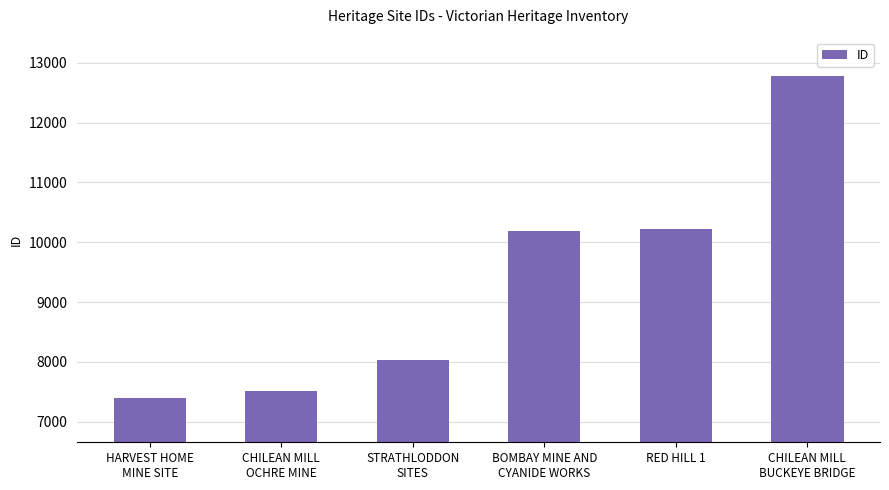

What is the average value?

9351